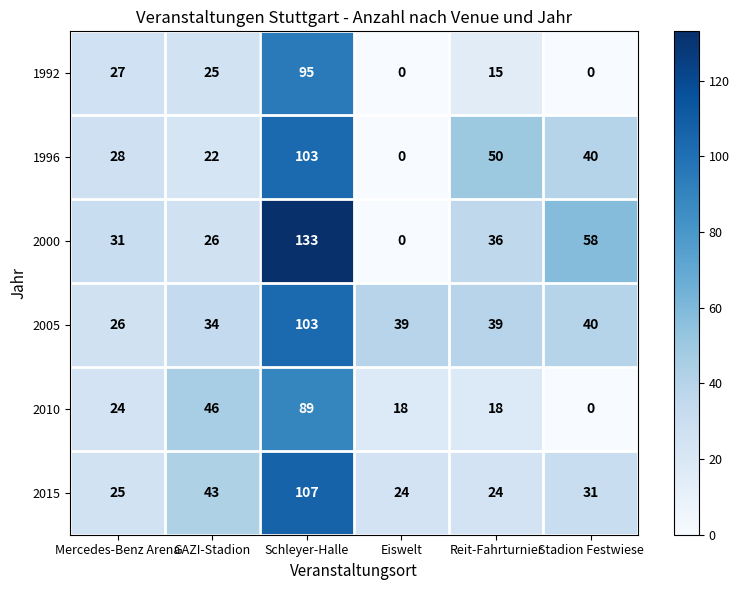

What is the difference between the second highest and minimum values in the 1992 series?

27